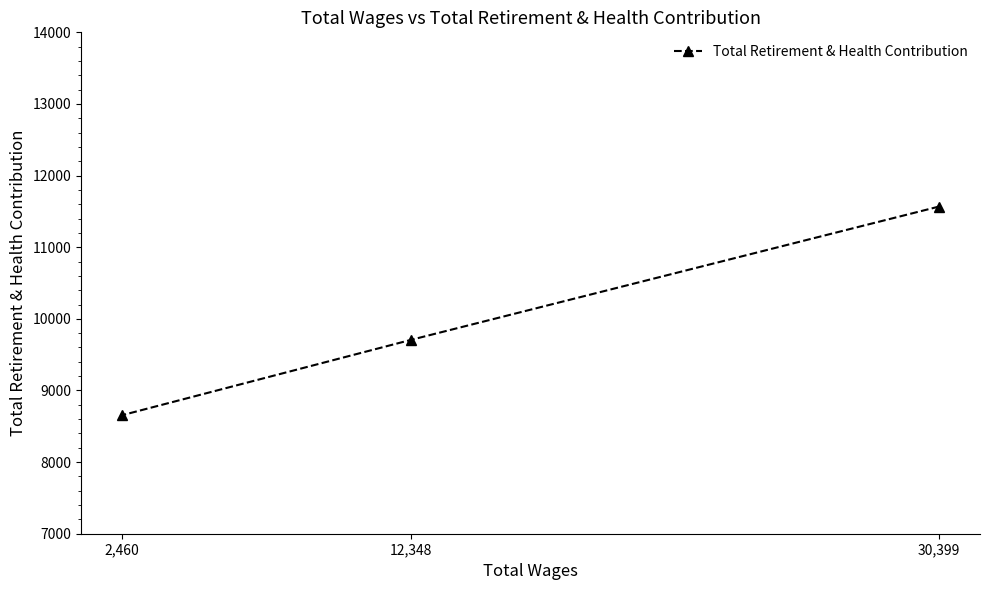

How many values are below 9707?

1